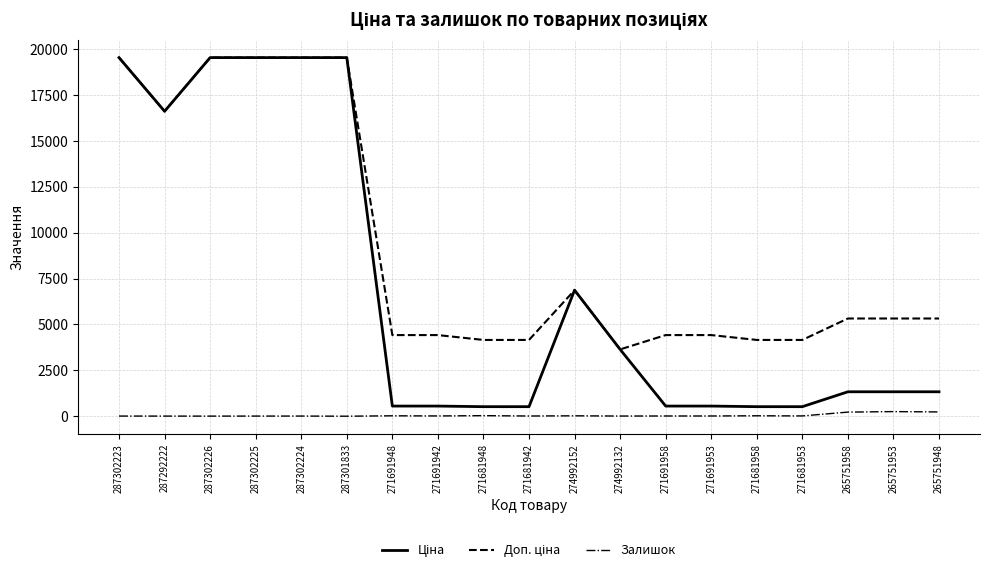

What is the difference between the highest and lowest values at 274992132?

3632.0